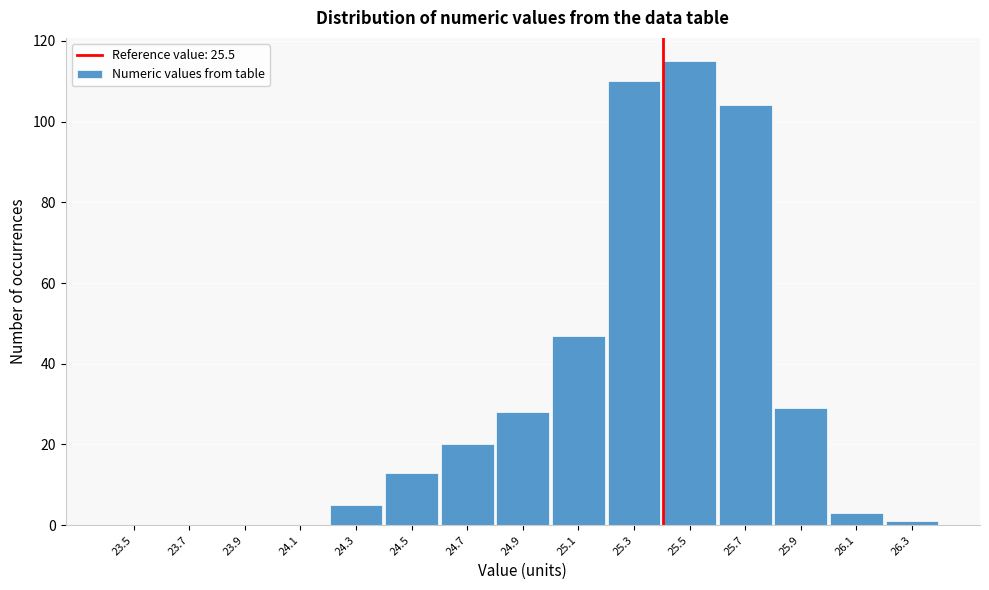

Reading left to right, transcribe all the data shown in this chart.

23.5=0	23.7=0	23.9=0	24.1=0	24.3=5	24.5=13	24.7=20	24.9=28	25.1=47	25.3=110	25.5=115	25.7=104	25.9=29	26.1=3	26.3=1